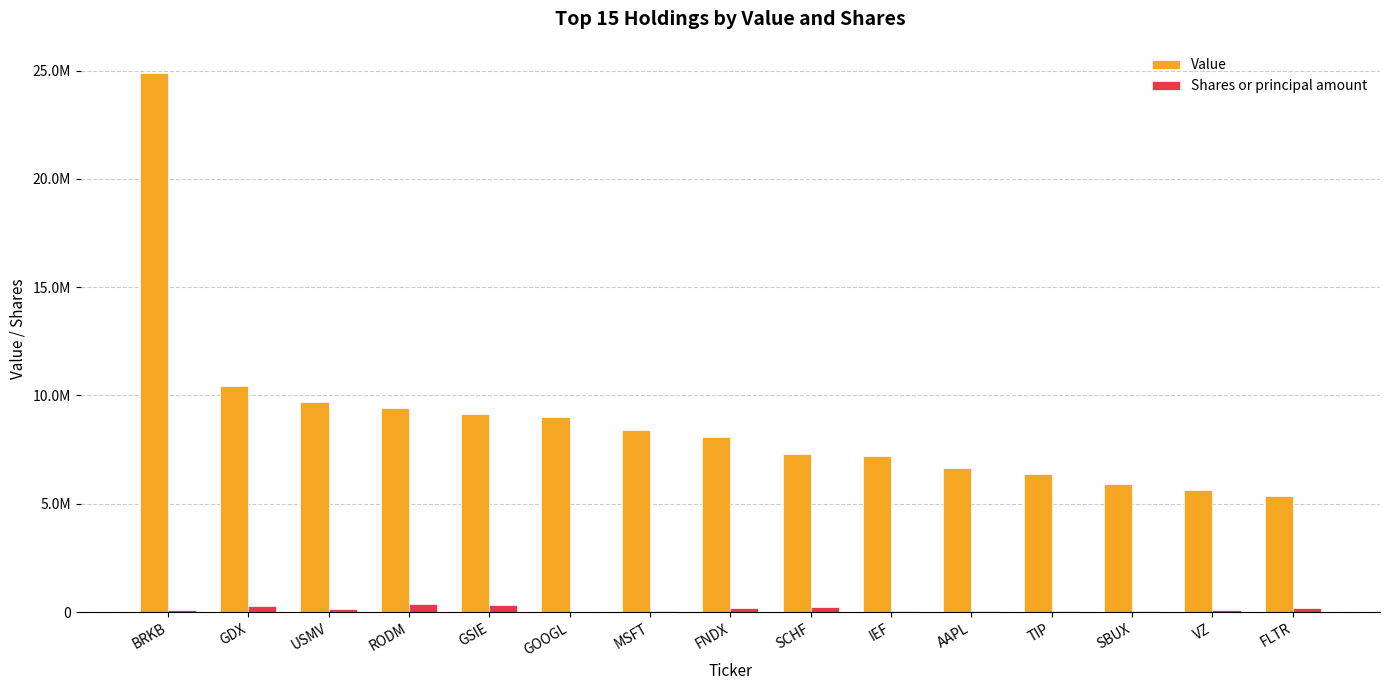

What are all the series names shown in the legend?

Value, Shares or principal amount